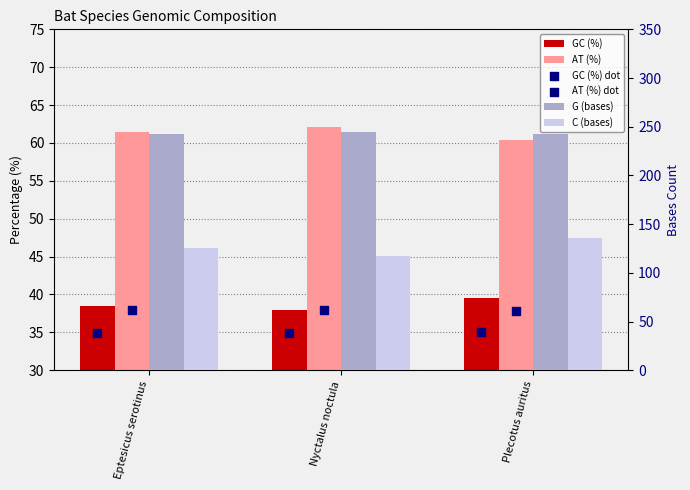

Which series contains the highest Y value?

G (bases)